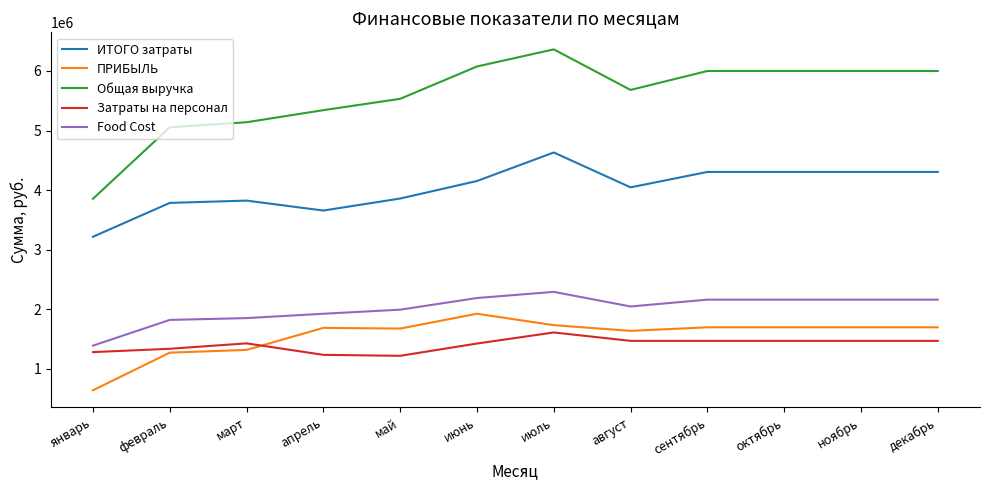

The Общая выручка series shows 1823259.2 at январь. True or false?

False